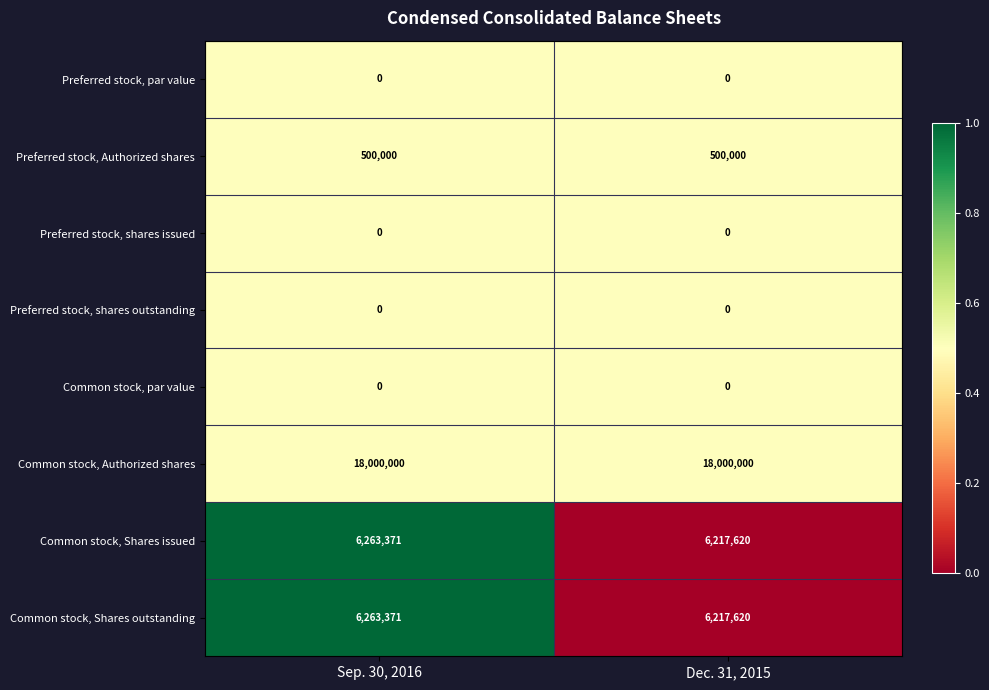

What is the minimum value for Common stock, Shares outstanding?

6217620